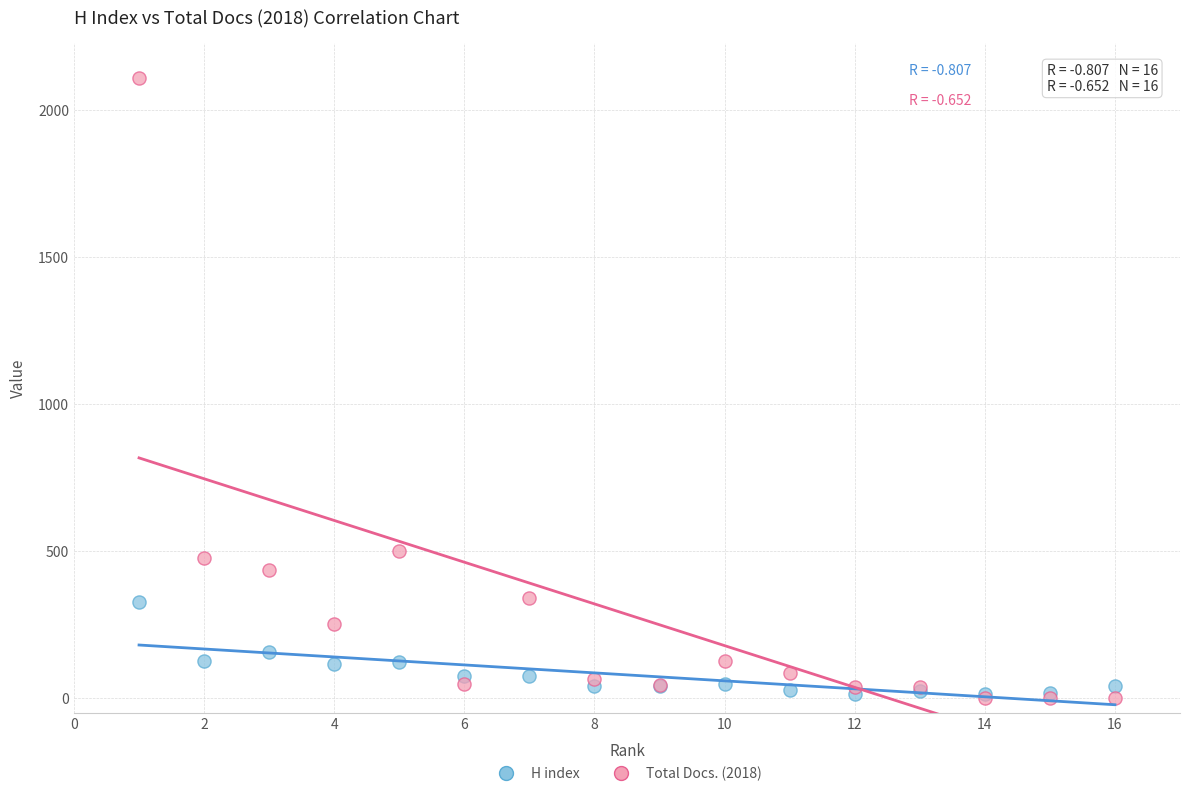

Which series contains the highest Y value?

Total Docs. (2018)